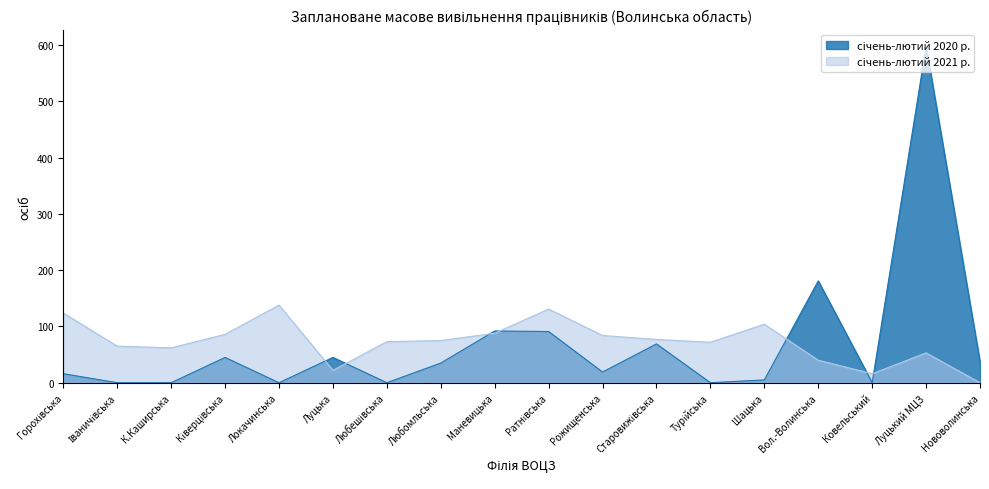

List the series in order of their peak value, highest first.

січень-лютий 2020 р., січень-лютий 2021 р.